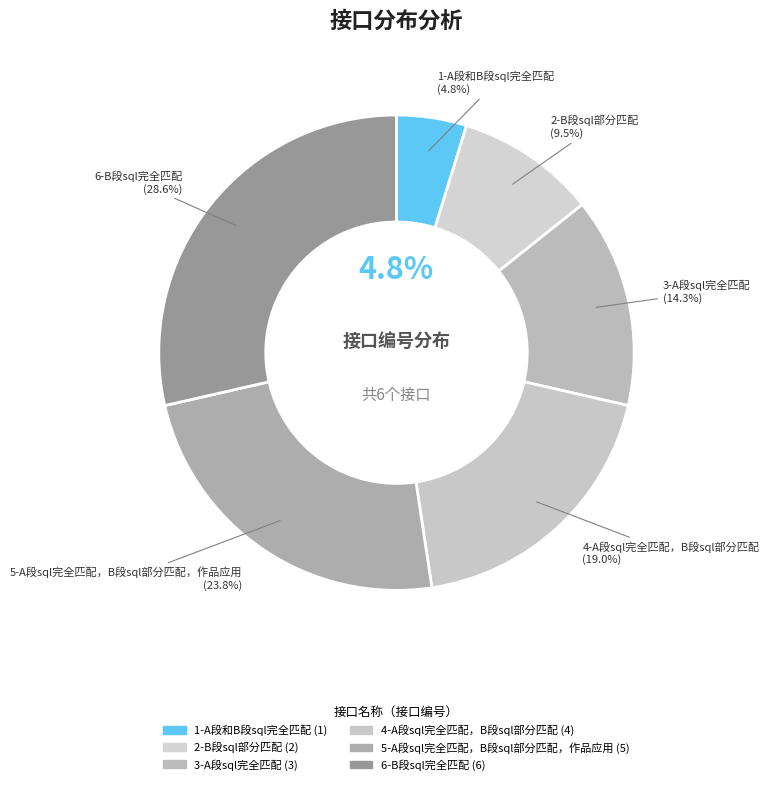

To the nearest percent, what is the difference between the 4-A段sql完全匹配，B段sql部分匹配 and 5-A段sql完全匹配，B段sql部分匹配，作品应用 slice percentages?

5%